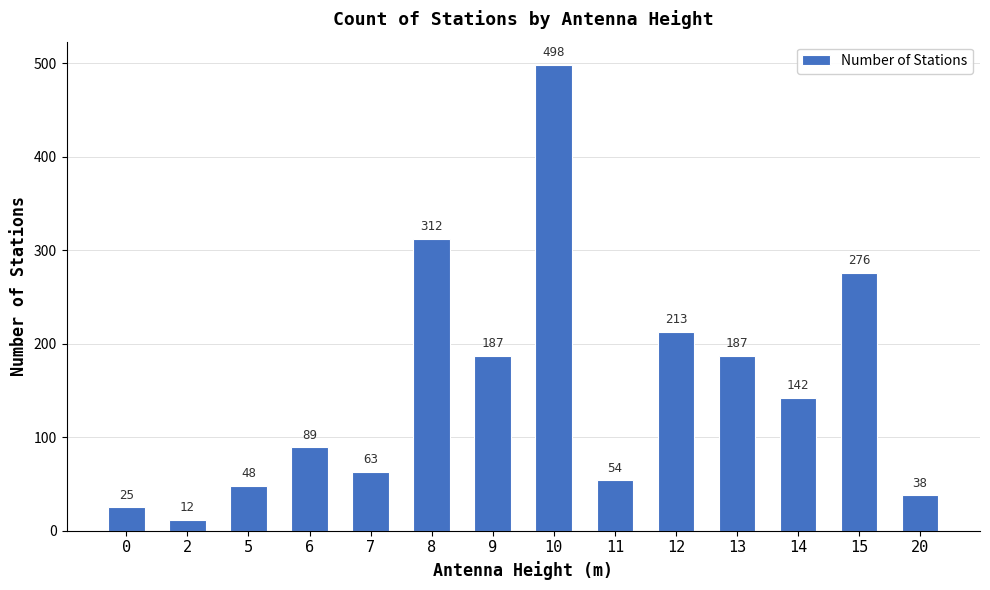

At which label is the value closest to 255?

15